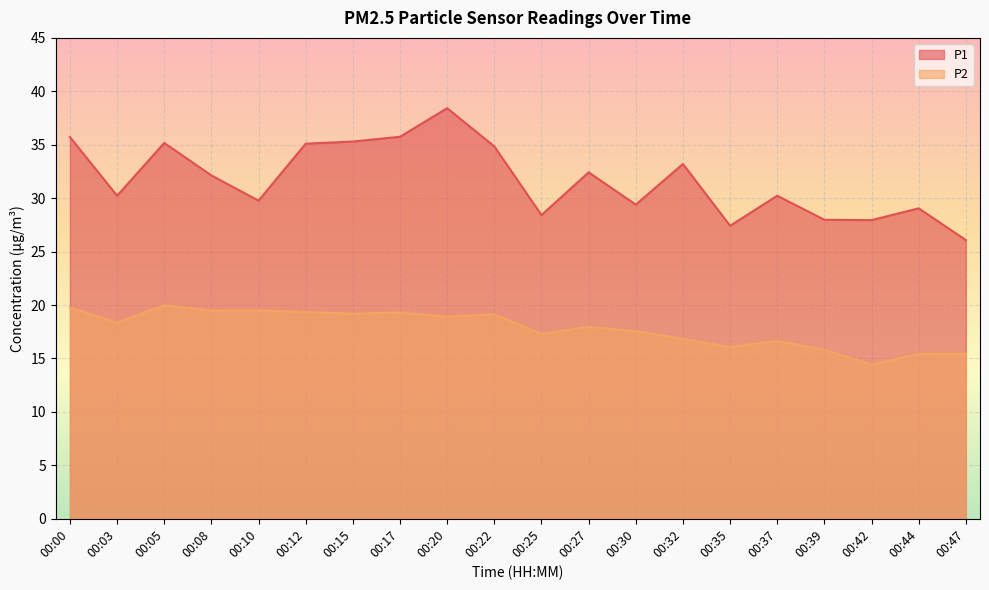

What is the value of the P2 point at the 1st from the left?

19.8